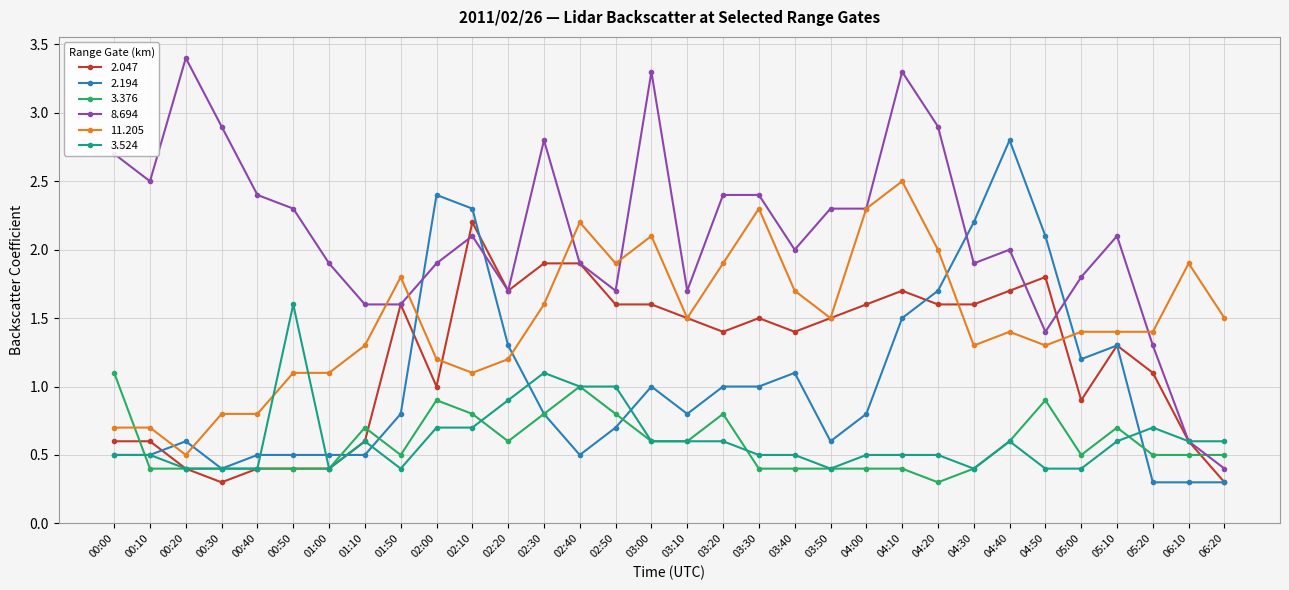

Between 03:20 and 06:20, which series saw the biggest shift?

8.694